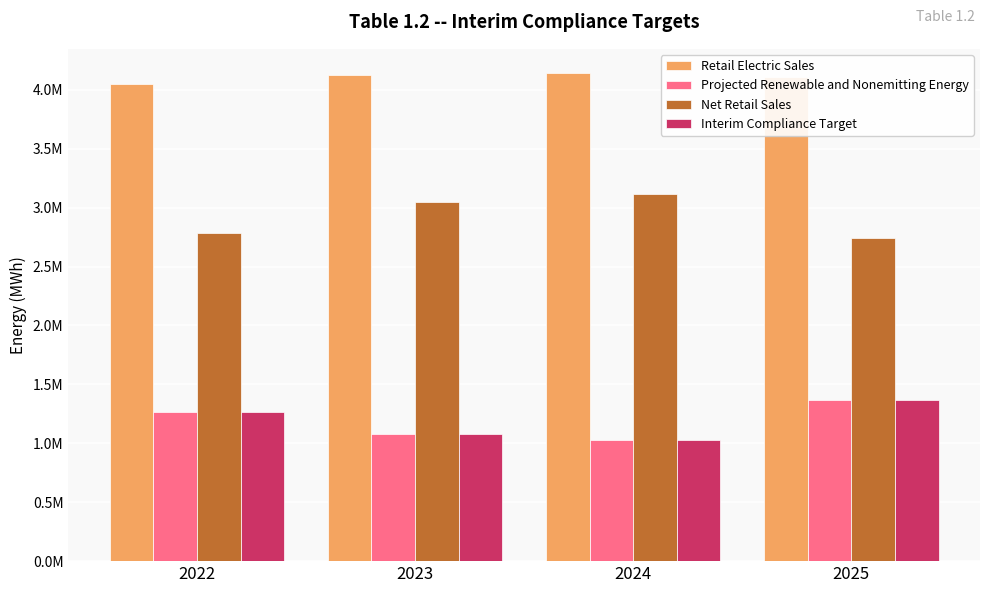

Are the bars grouped side by side (vs. stacked)?

Yes